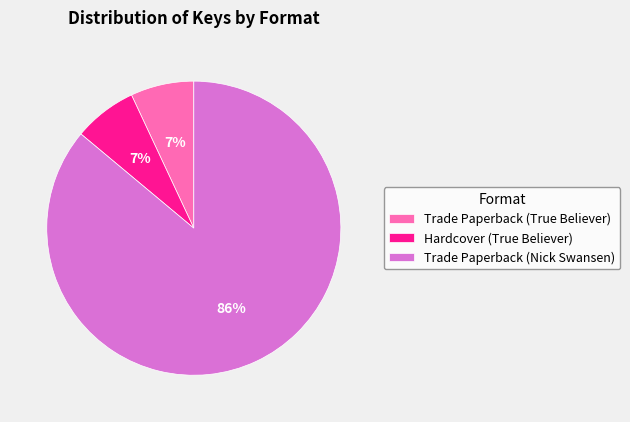

The Trade Paperback (True Believer) slice represents 7% of the pie. True or false?

True